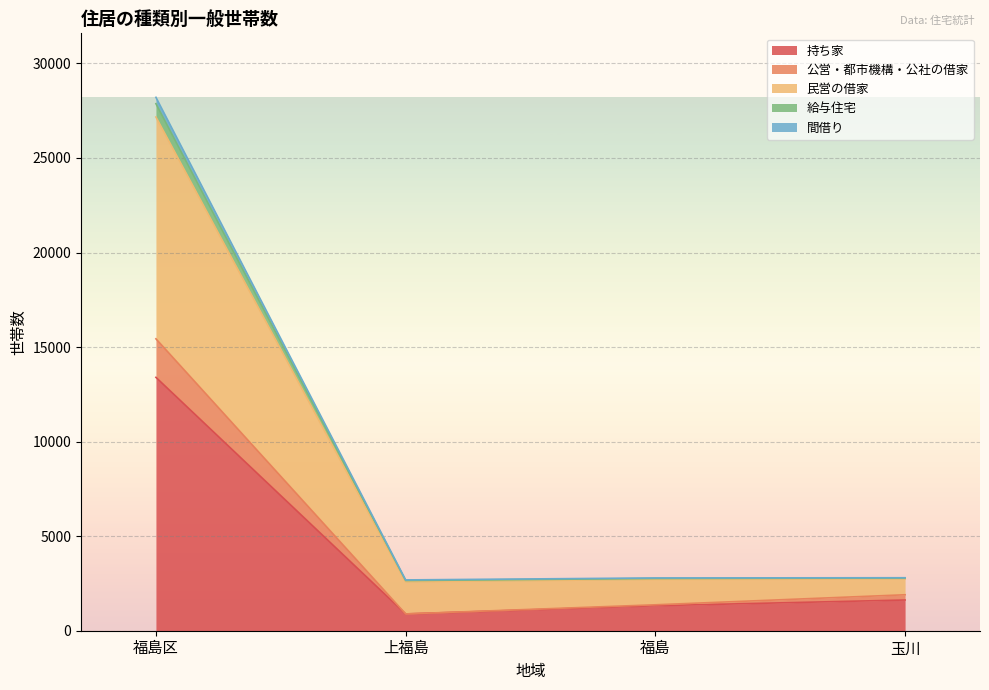

What is the value of the 給与住宅 point at the 3rd from the left?

2762